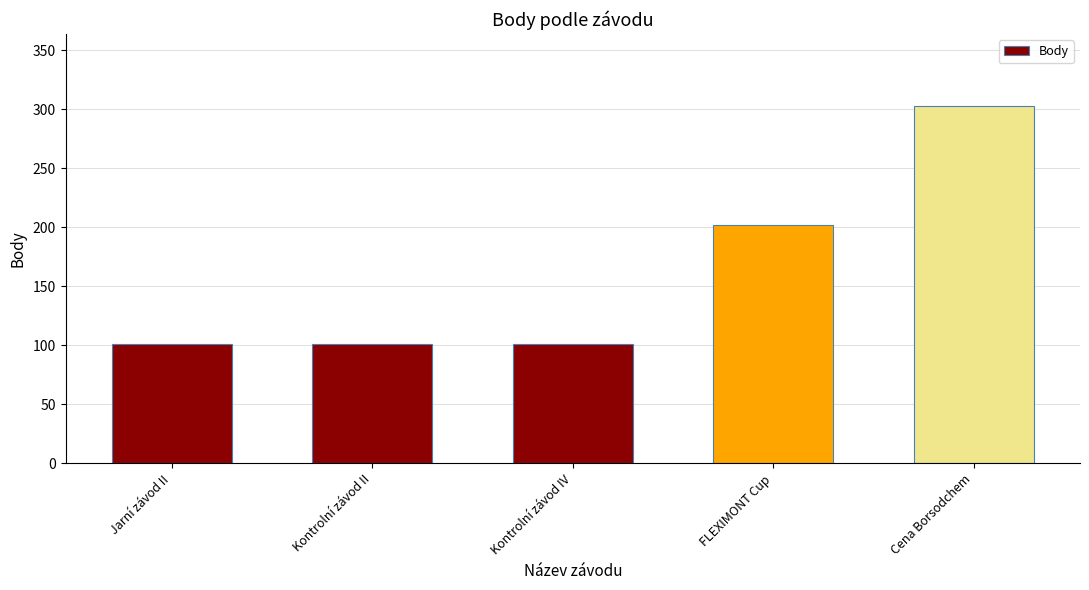

The chart shows a value of 25 at Kontrolní závod II. True or false?

False